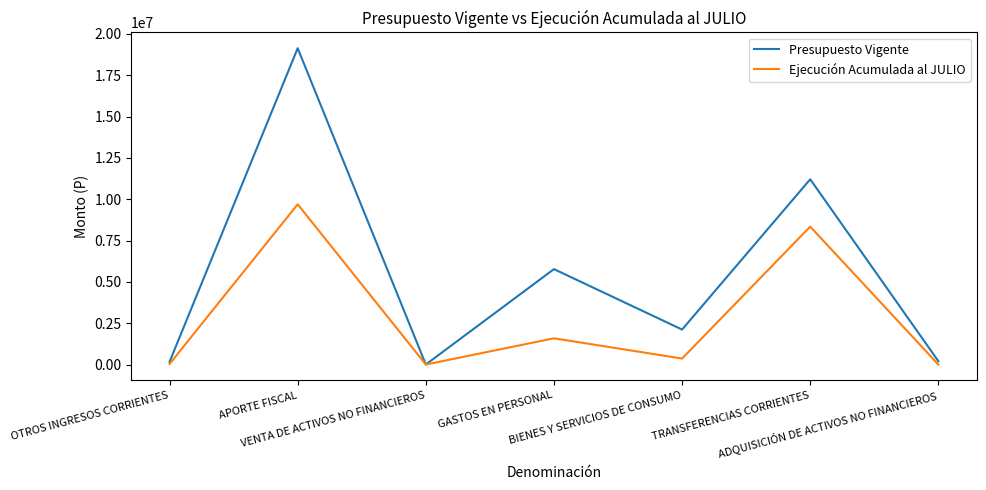

Is it true that Presupuesto Vigente equals 203028 at ADQUISICIÓN DE ACTIVOS NO FINANCIEROS?

True